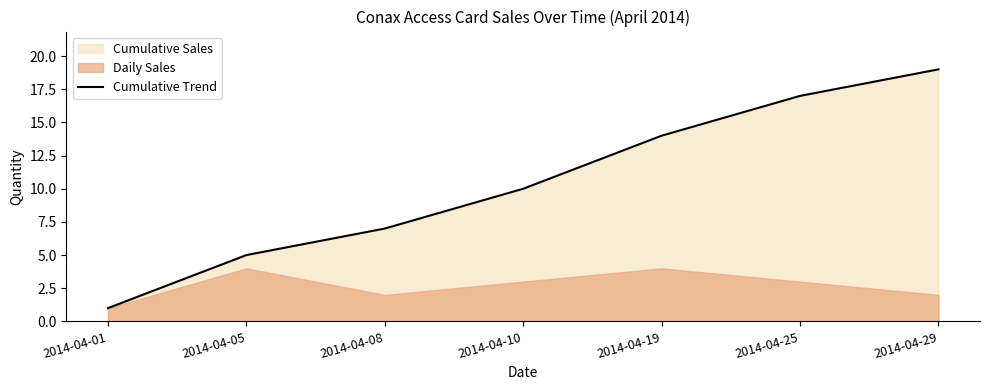

How many lines are shown in the chart?

1